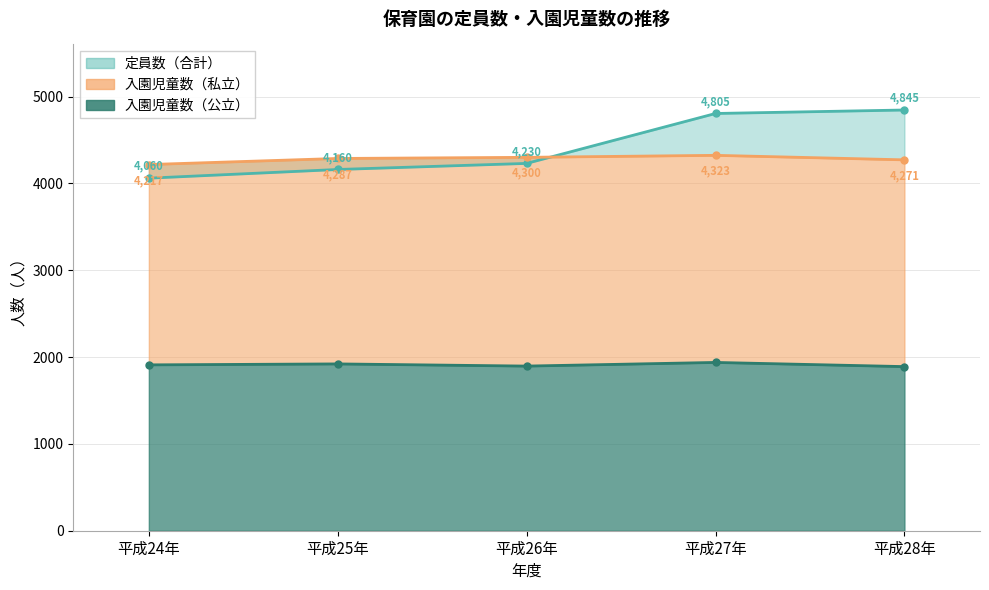

At which category is the sum across all series the highest?

平成27年